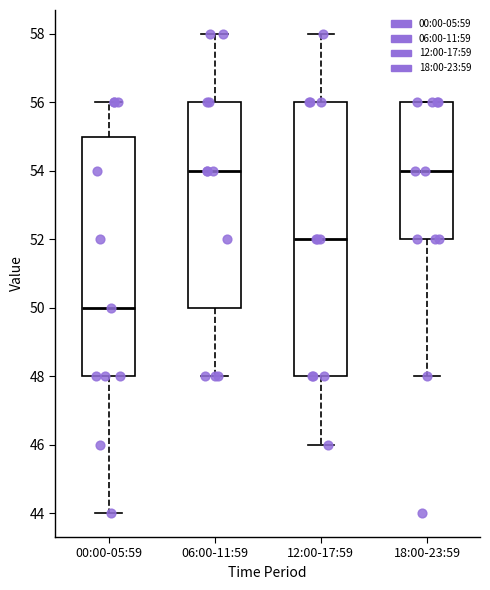

Reading left to right, transcribe this box plot: for each box, give where its median line is, the range the box spans, and where its two whiskers end, as read against the y-axis. The values are not printed on the chart, so give them approximately, as read against the axis.

00:00-05:59: median 50, box 48 to 55, whiskers 44 to 56
06:00-11:59: median 54, box 50 to 56, whiskers 48 to 58
12:00-17:59: median 52, box 48 to 56, whiskers 46 to 58
18:00-23:59: median 54, box 52 to 56, whiskers 48 to 56